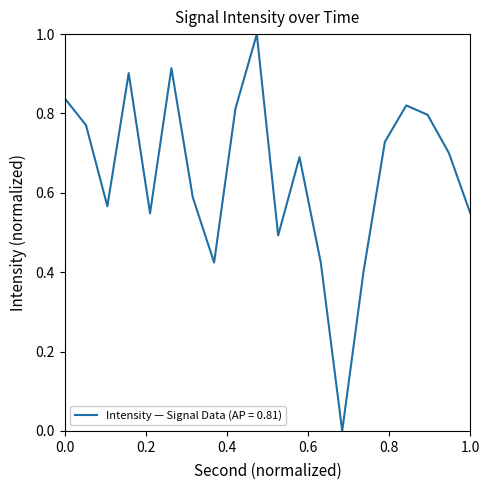

How many distinct data groups are displayed?

1